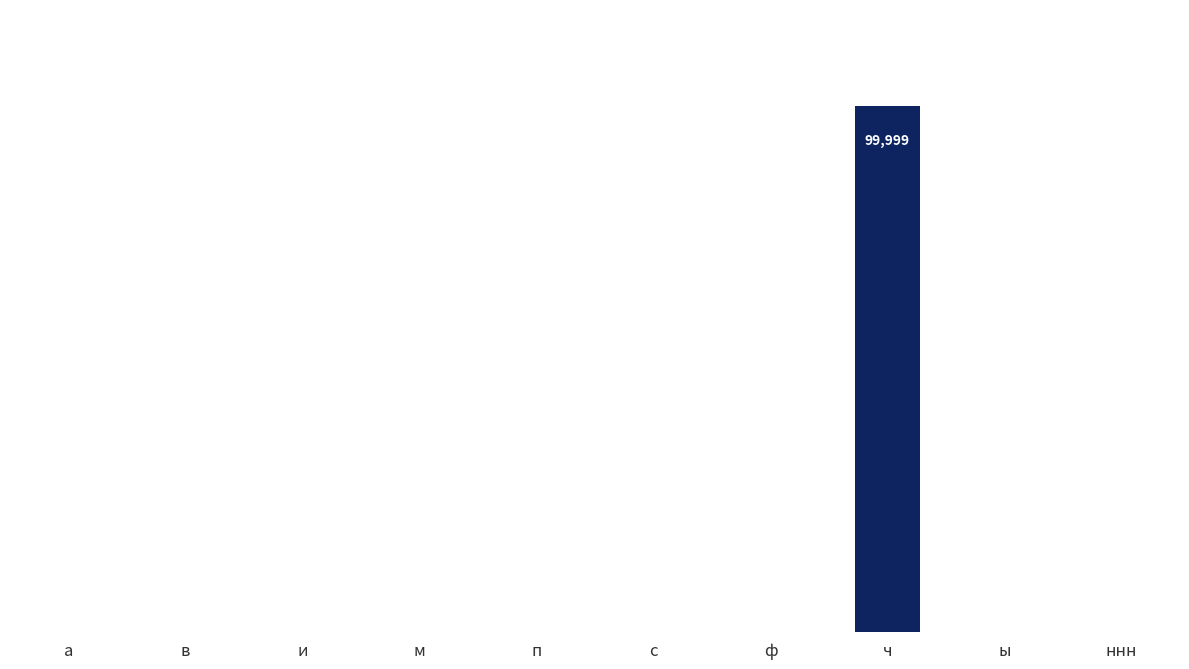

What is the greatest value displayed?

99999